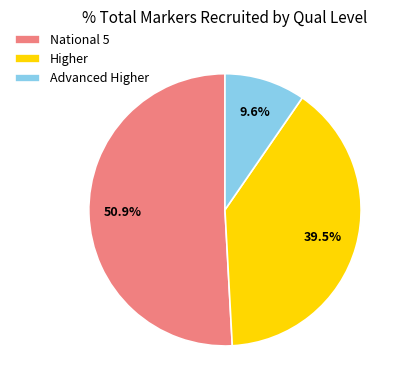

Is there any slice that represents more than half of the pie?

Yes